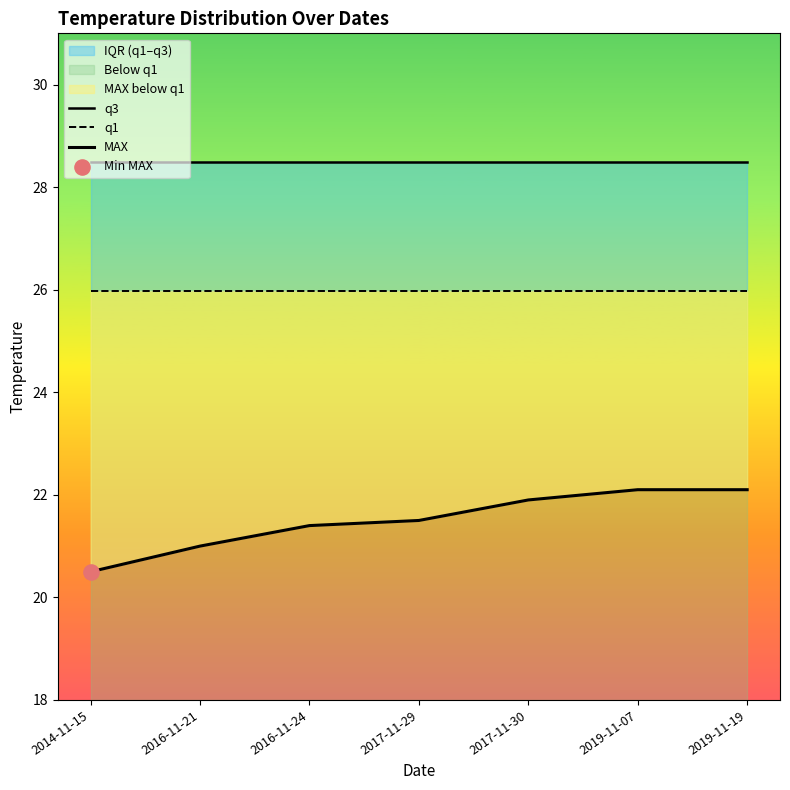

What is the total value across all series at 2017-11-30?

76.4